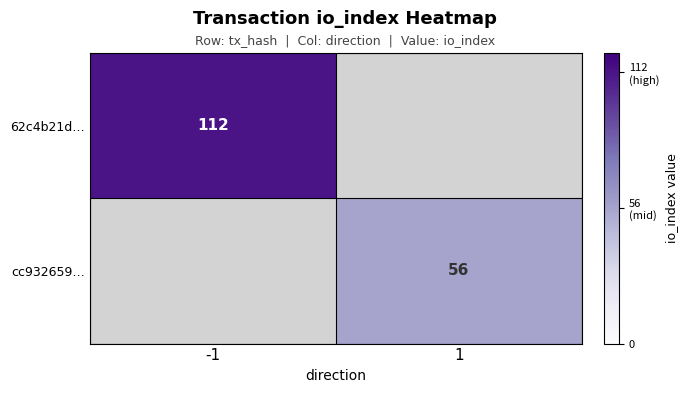

The 62c4b21d… series shows 52 at -1. True or false?

False